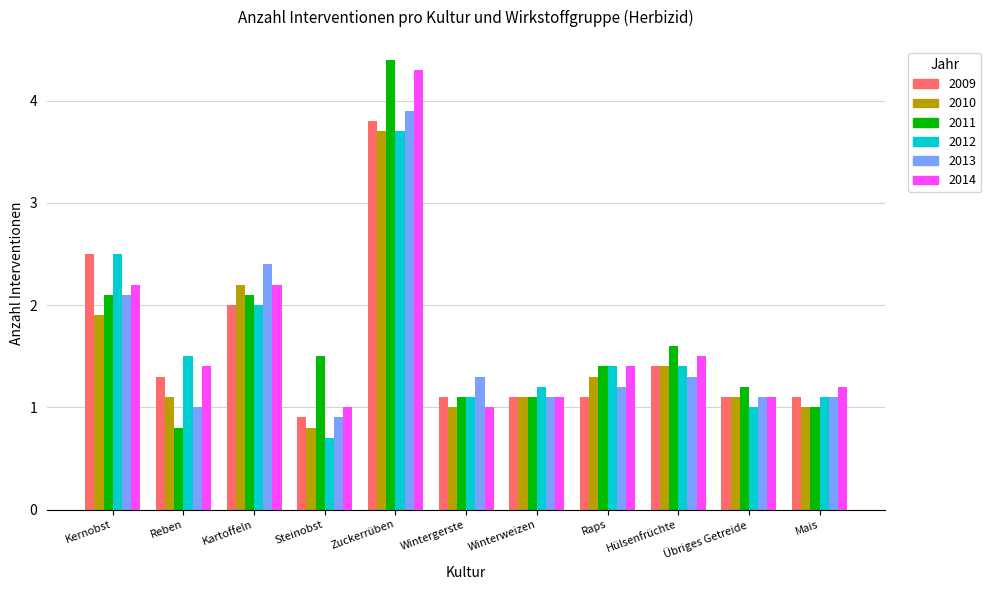

How many bars are there in total?

66